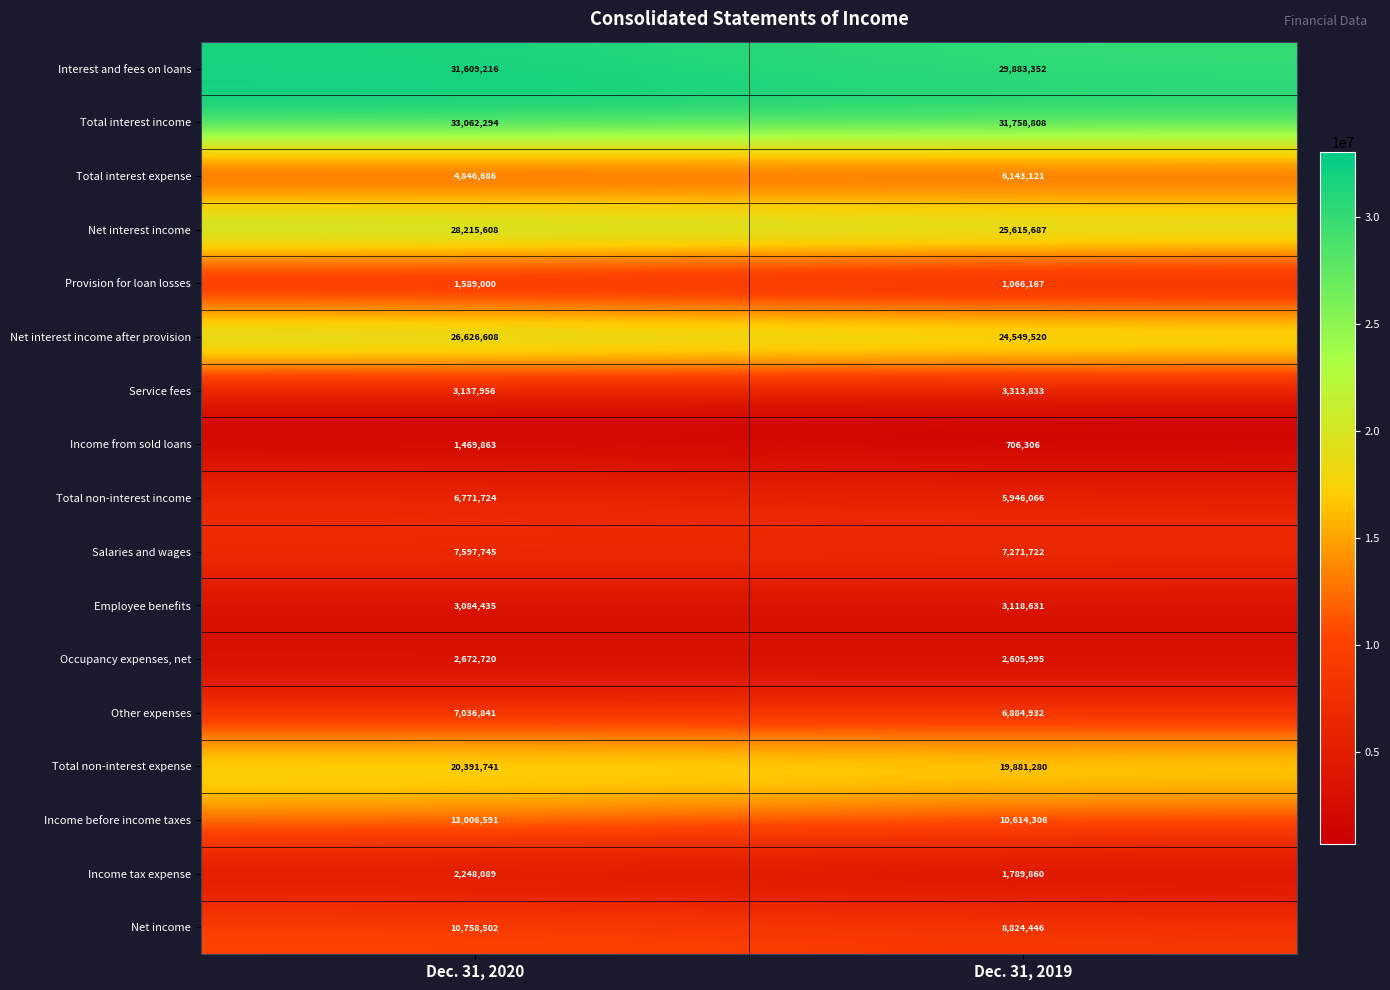

Between Dec. 31, 2020 and Dec. 31, 2019, which series saw the biggest shift?

Net interest income